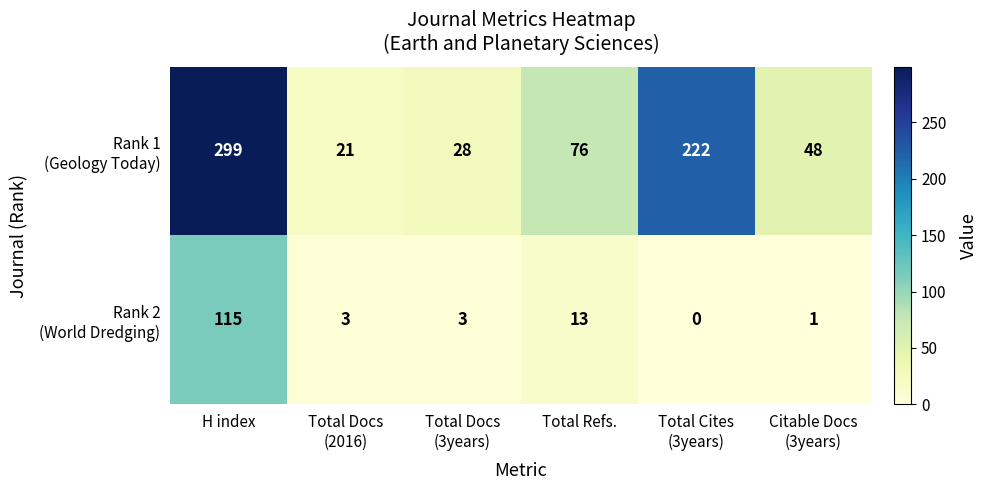

What is the greatest value displayed?

299